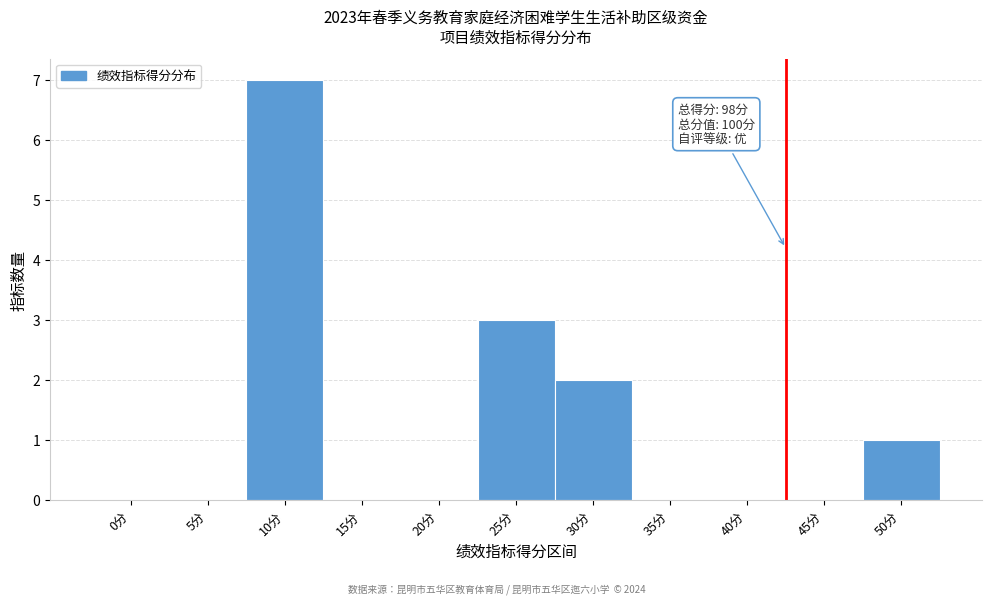

Reading left to right, what are all the values shown in this chart?

0分=0	5分=0	10分=7	15分=0	20分=0	25分=3	30分=2	35分=0	40分=0	45分=0	50分=1